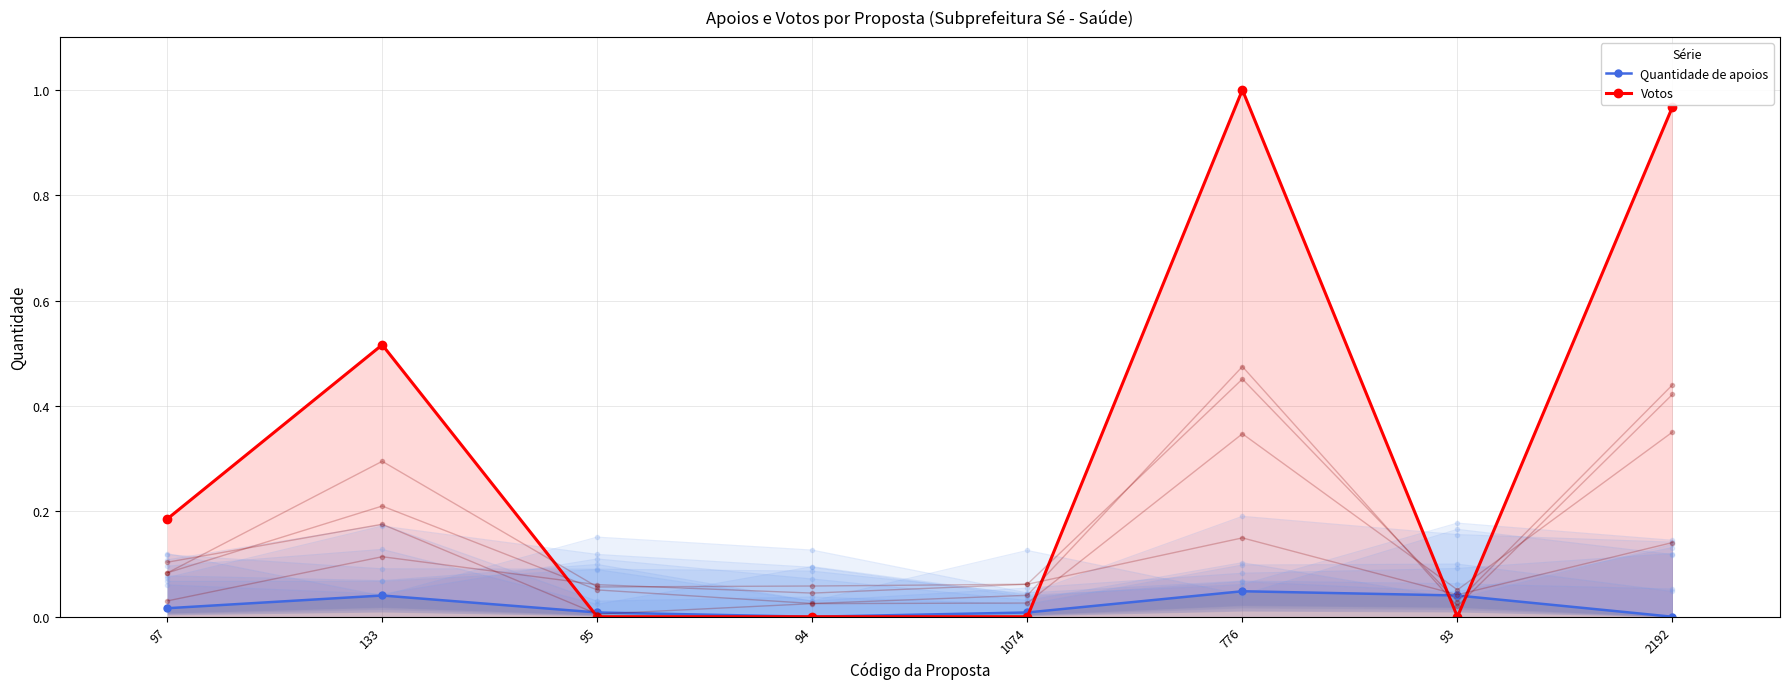

What is the spread (max minus min) of values at 776?

1.0